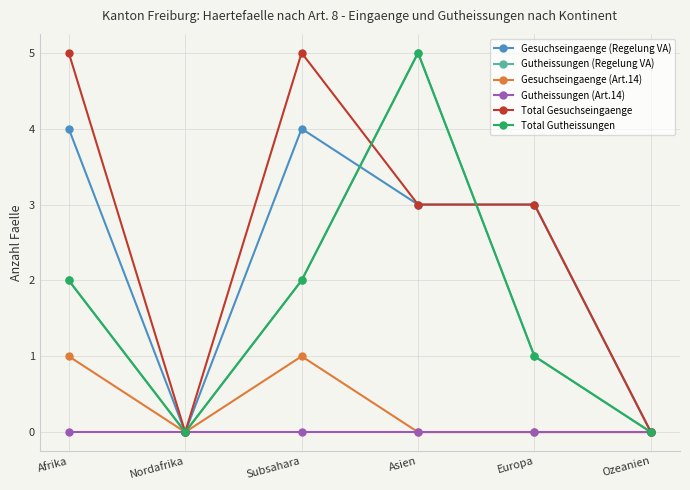

Where is the first local minimum for Gutheissungen (Regelung VA)?

Nordafrika